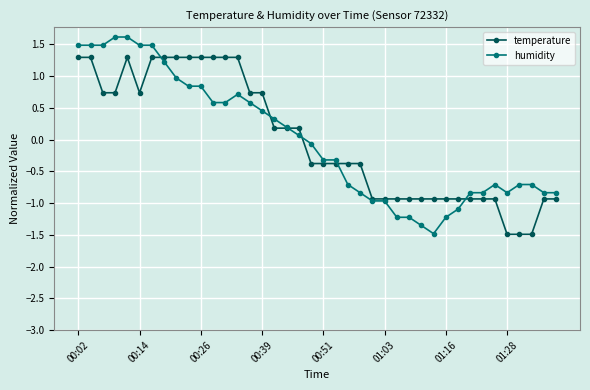

At how many categories does at least one series exceed 0?

19